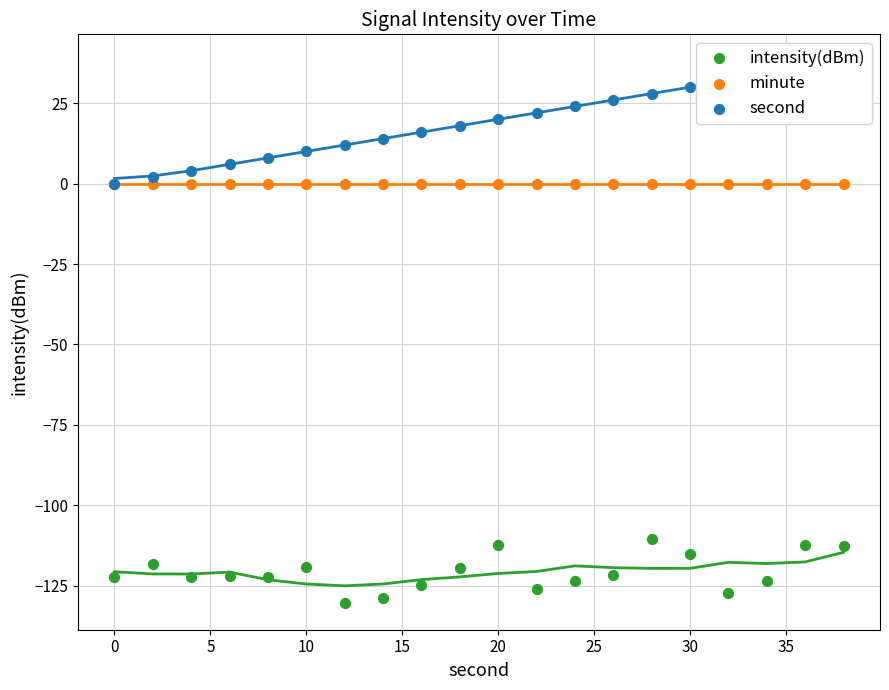

Is the value of intensity(dBm) at 5 greater than the value of minute at 5?

No